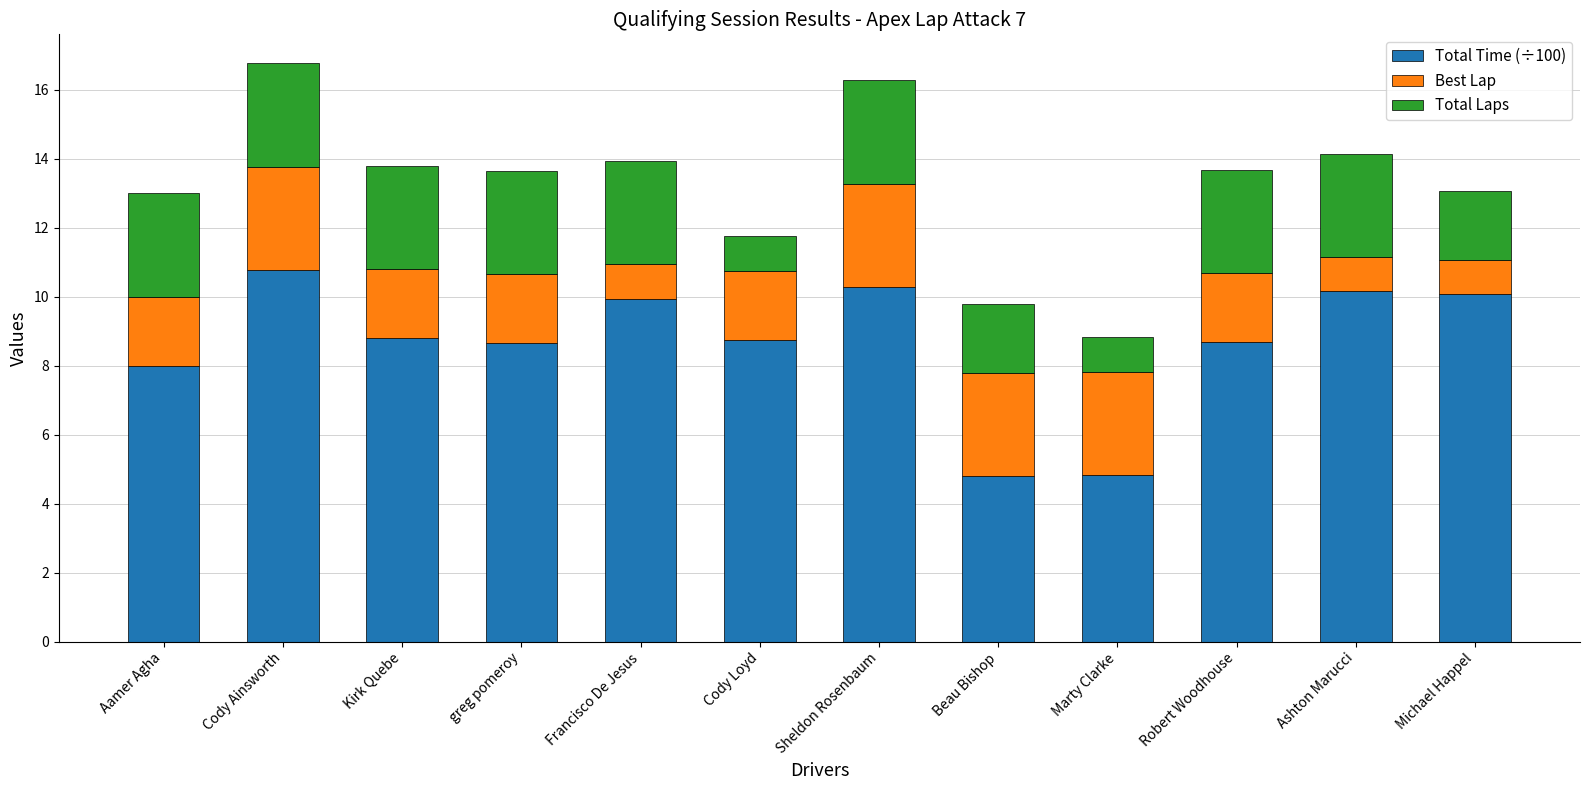

What is the lowest value of the Total Time (÷100) series?

4.8